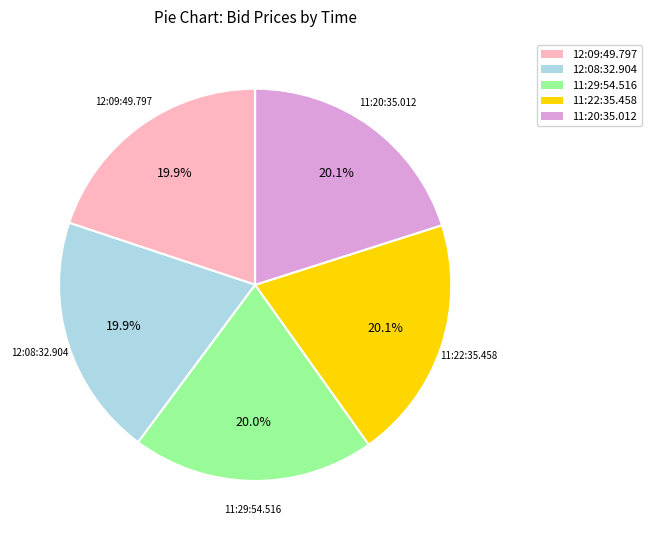

Is it true that 11:20:35.012 is 30% of the pie?

False